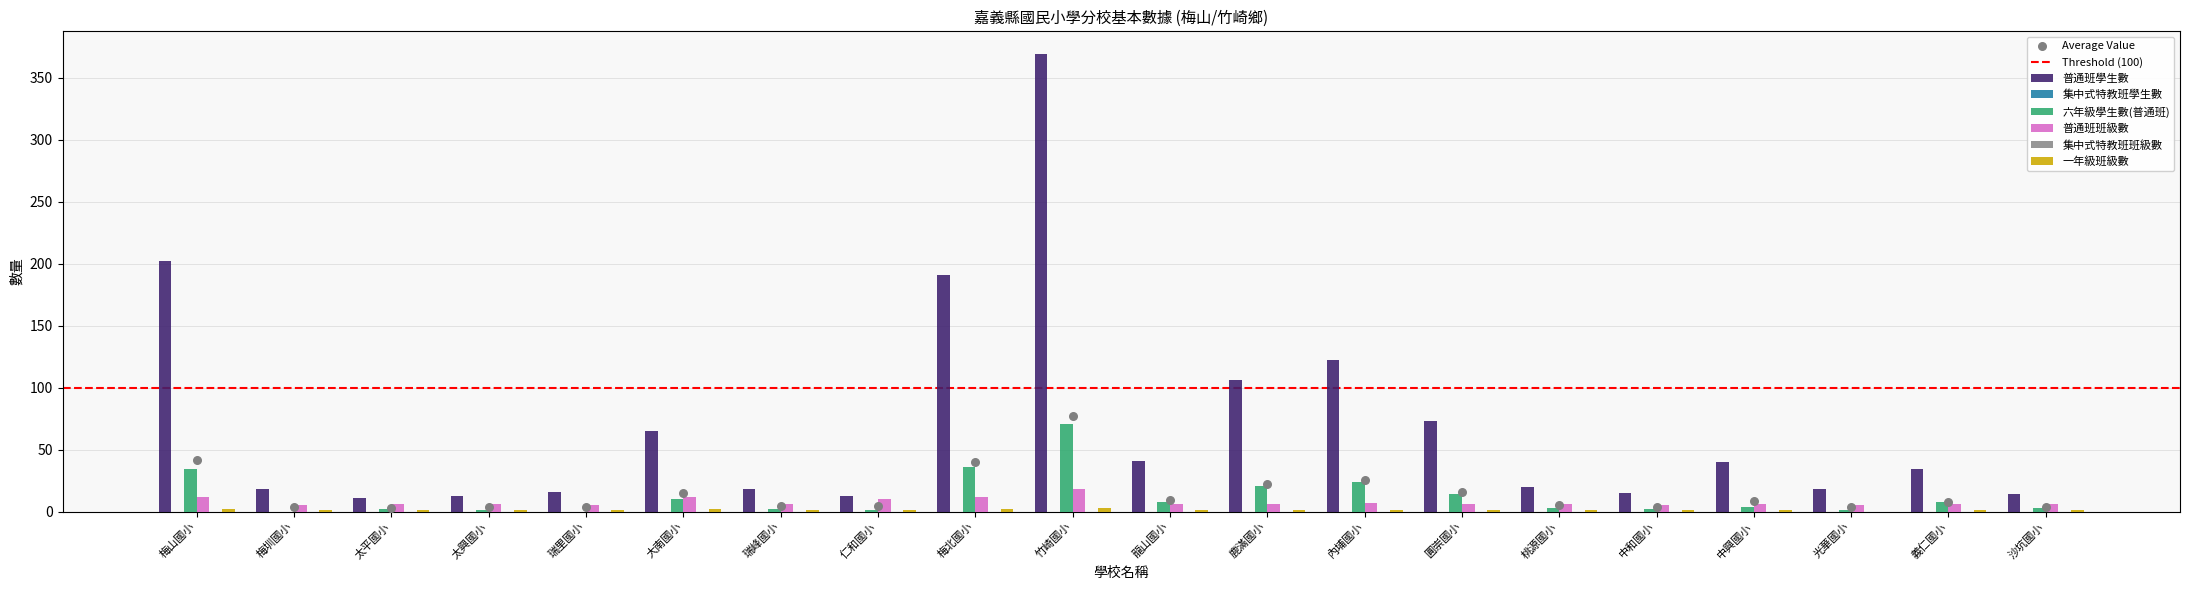

At which category is the sum across all series the highest?

竹崎國小